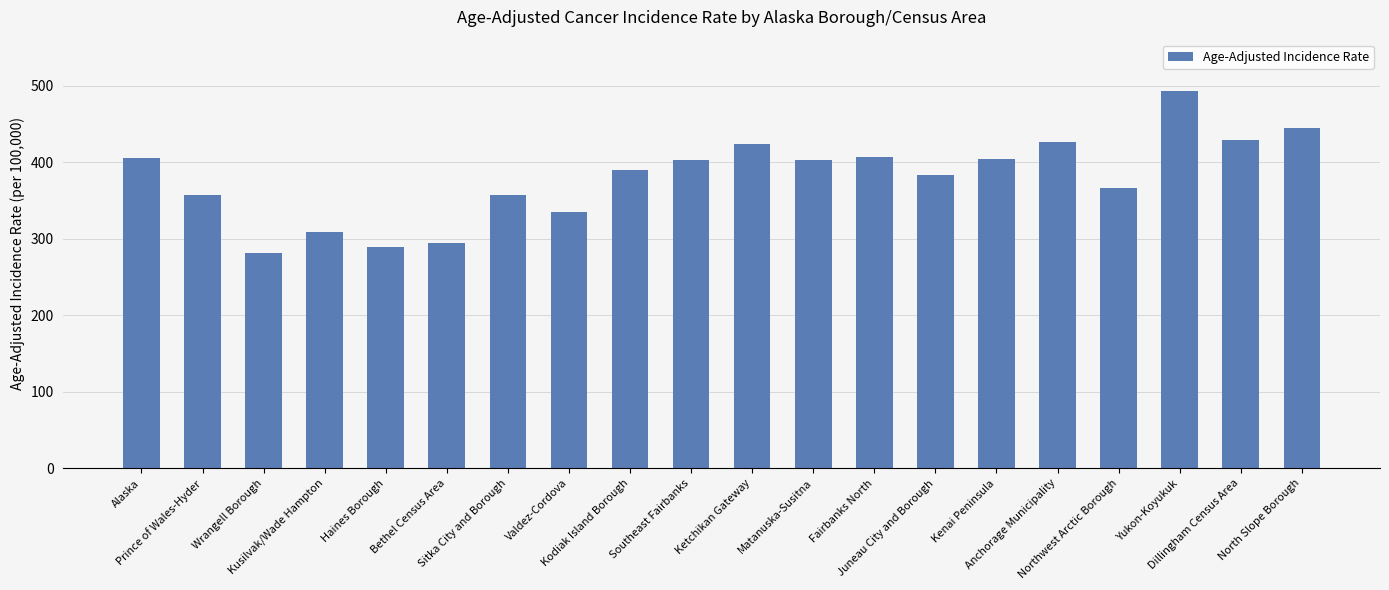

What is the sum of the values at Kenai Peninsula and Haines Borough?

693.8